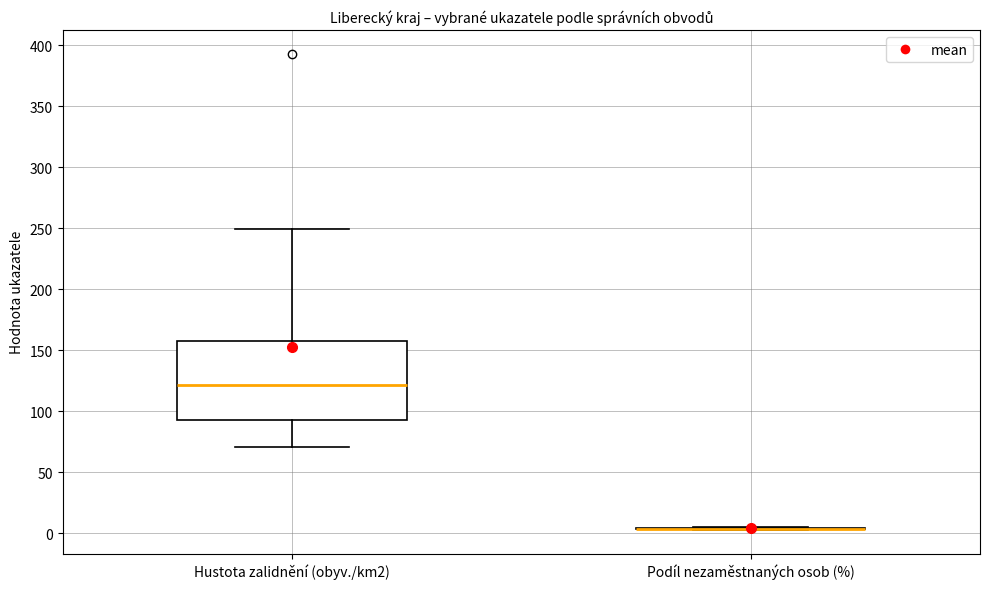

Which box is the tallest, from its lower edge to its upper edge?

Hustota zalidnění (obyv./km2)